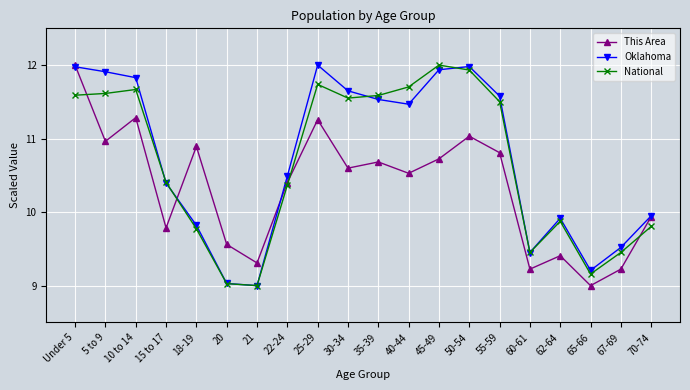

At which category is the sum across all series the highest?

Under 5